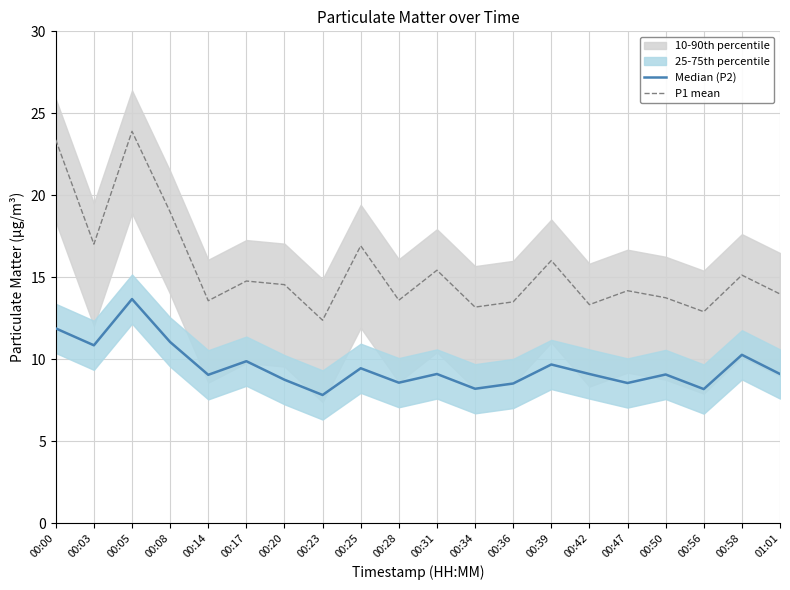

Rank the series by their average value, from highest to lowest.

P1 mean, Median (P2)